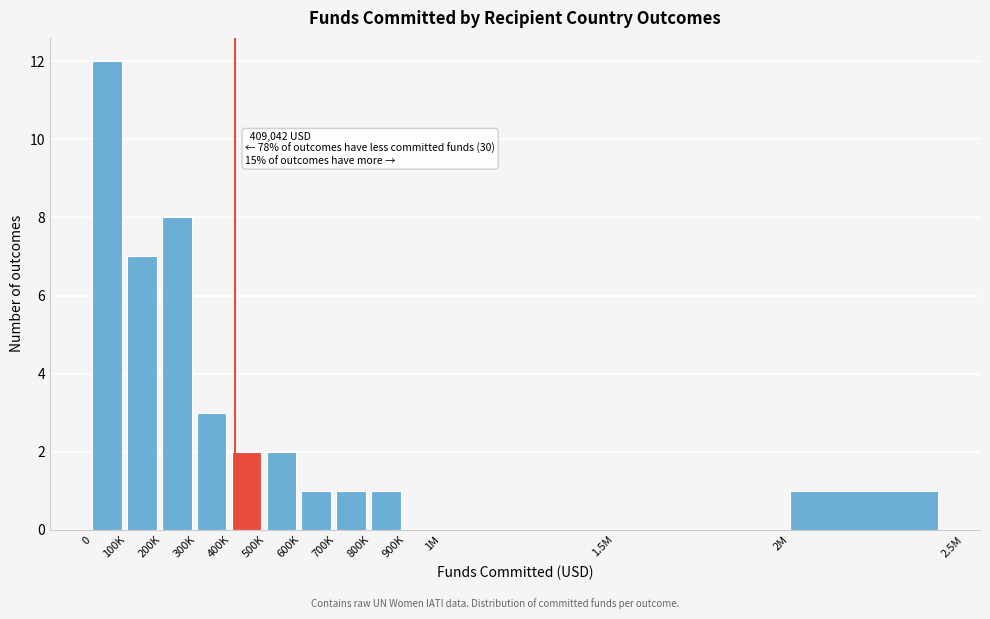

Reading left to right, transcribe all the data shown in this chart.

0=12	100K=7	200K=8	300K=3	400K=2	500K=2	600K=1	700K=1	800K=1	900K=0	1M=0	1.5M=0	2M=1